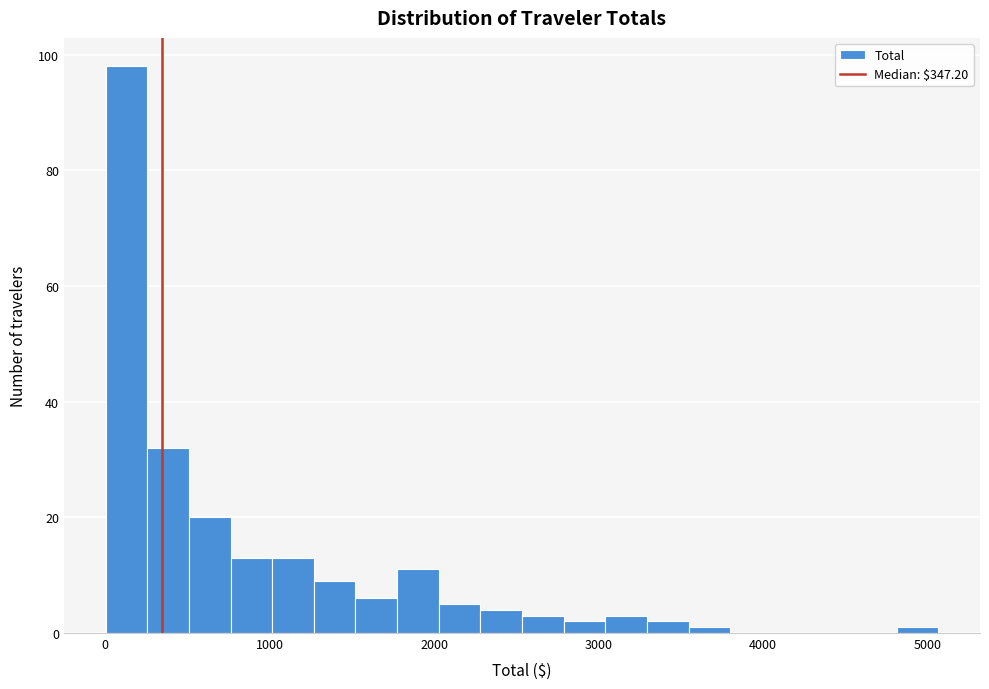

Around what value on the x-axis is the tallest bar? Give the approximate position of its centre, as read against the axis.

100